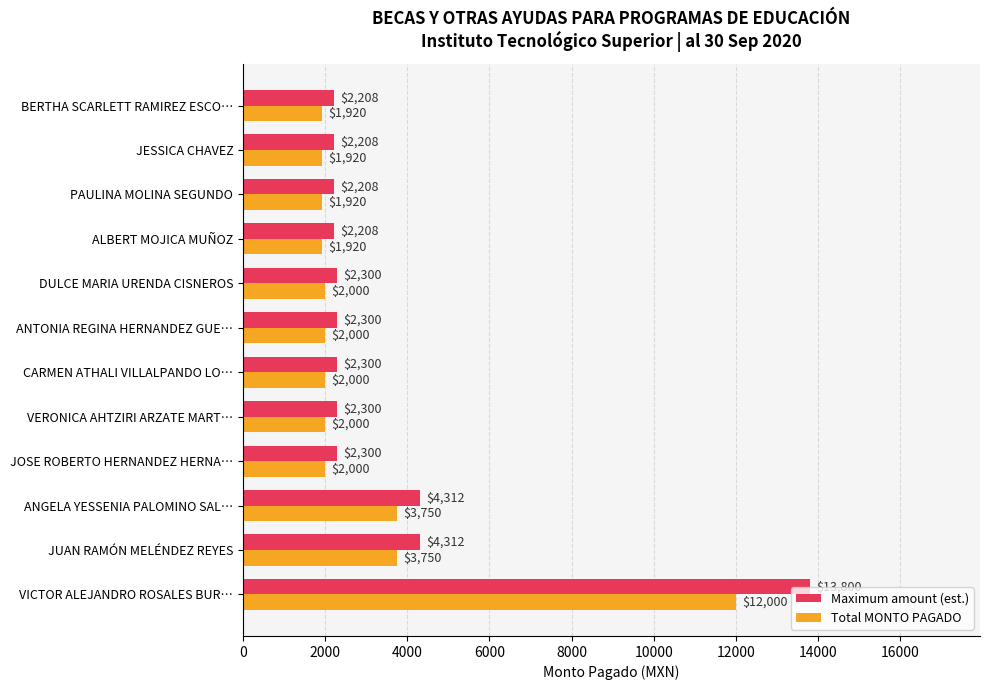

What value does the Maximum amount (est.) series have at JOSE ROBERTO HERNANDEZ HERNA…?

2300.0